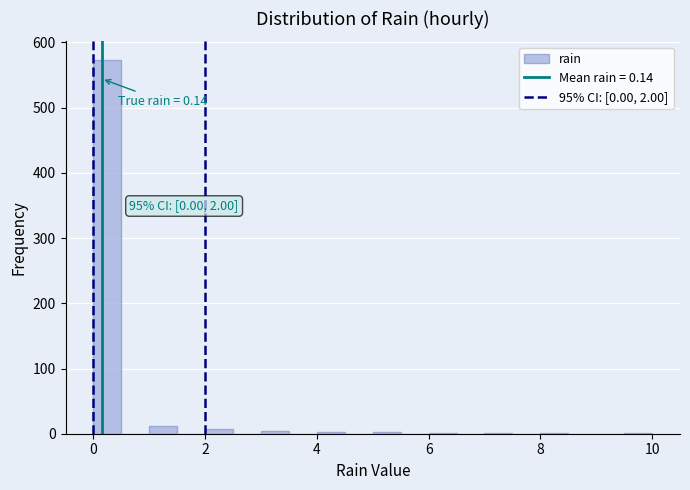

Around what value on the x-axis is the tallest bar? Give the approximate position of its centre, as read against the axis.

0.2